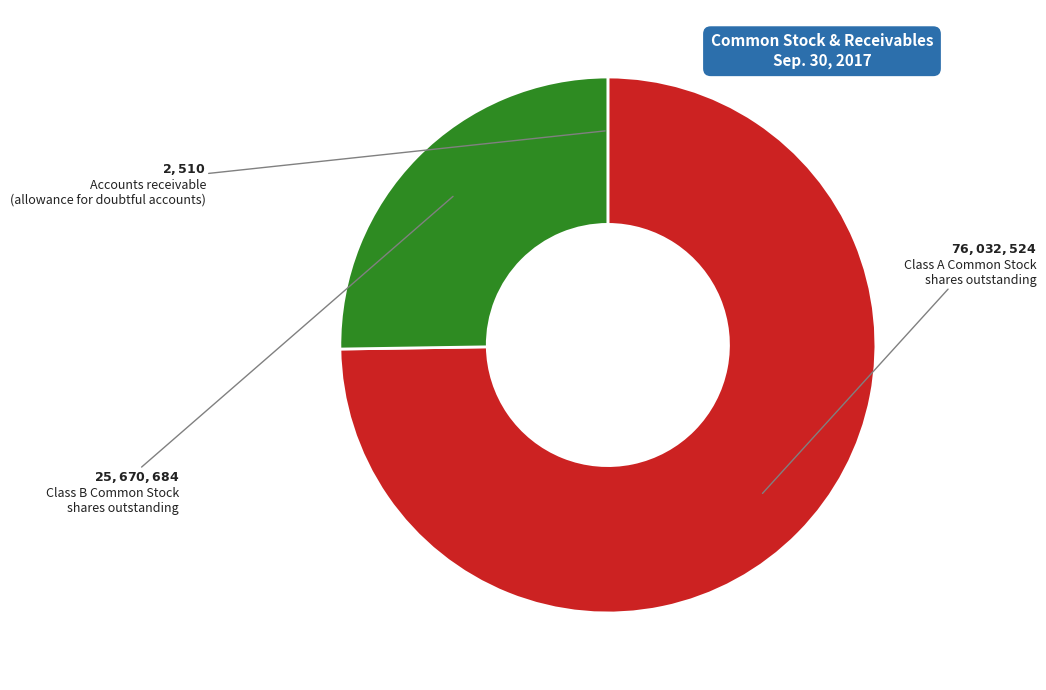

Does any single category account for the majority?

Yes